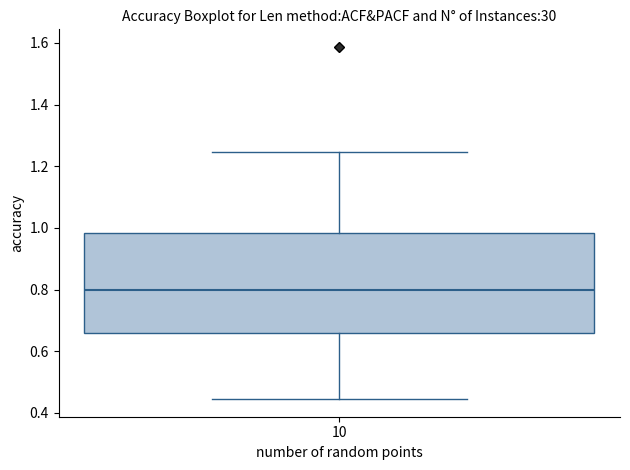

Where does the lower whisker of the box at x = 10 end on the y-axis? The values are not printed on the chart, so give them approximately, as read against the axis.

0.44